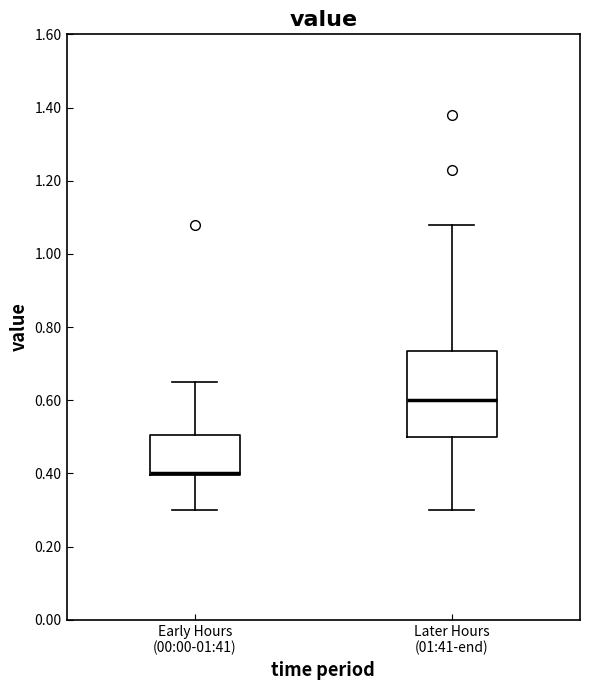

Where is the lower edge of the box for Early Hours (00:00-01:41) on the y-axis? The values are not printed on the chart, so give them approximately, as read against the axis.

0.40